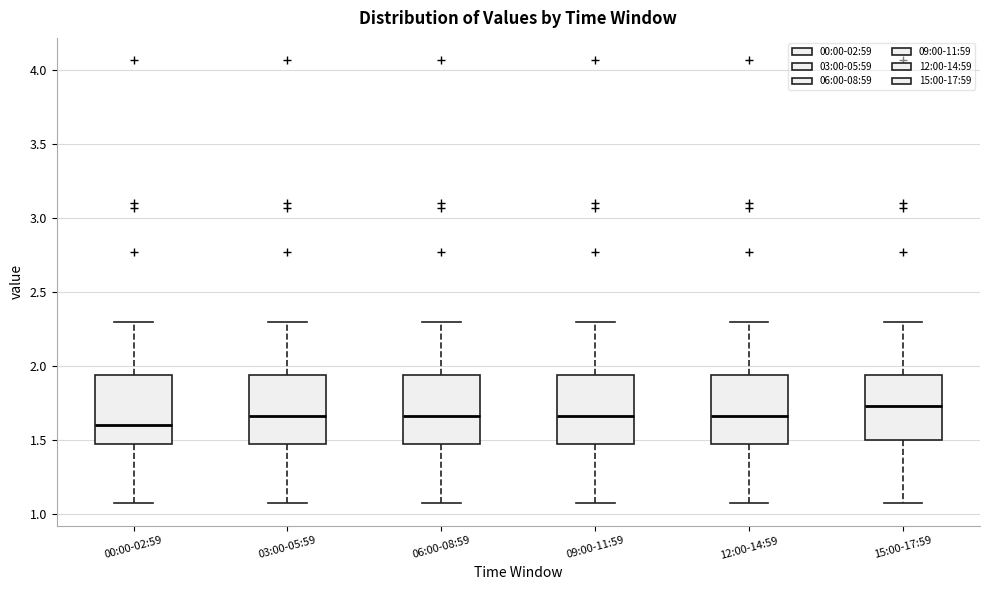

Reading left to right, read every box against the y-axis: the position of its median line, the range the box covers, and the ends of its whiskers. The values are not printed on the chart, so give them approximately, as read against the axis.

00:00-02:59: median 1.60, box 1.50 to 1.95, whiskers 1.05 to 2.30
03:00-05:59: median 1.65, box 1.50 to 1.95, whiskers 1.05 to 2.30
06:00-08:59: median 1.65, box 1.50 to 1.95, whiskers 1.05 to 2.30
09:00-11:59: median 1.65, box 1.50 to 1.95, whiskers 1.05 to 2.30
12:00-14:59: median 1.65, box 1.50 to 1.95, whiskers 1.05 to 2.30
15:00-17:59: median 1.75, box 1.50 to 1.95, whiskers 1.05 to 2.30